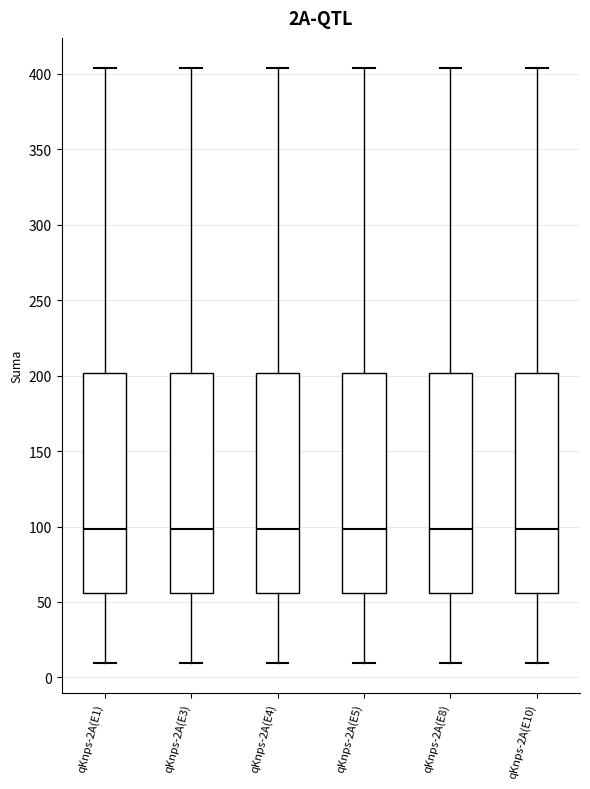

Reading left to right, transcribe this box plot: for each box, give where its median line is, the range the box spans, and where its two whiskers end, as read against the y-axis. The values are not printed on the chart, so give them approximately, as read against the axis.

qKnps-2A(E1): median 100, box 55 to 200, whiskers 10 to 405
qKnps-2A(E3): median 100, box 55 to 200, whiskers 10 to 405
qKnps-2A(E4): median 100, box 55 to 200, whiskers 10 to 405
qKnps-2A(E5): median 100, box 55 to 200, whiskers 10 to 405
qKnps-2A(E8): median 100, box 55 to 200, whiskers 10 to 405
qKnps-2A(E10): median 100, box 55 to 200, whiskers 10 to 405